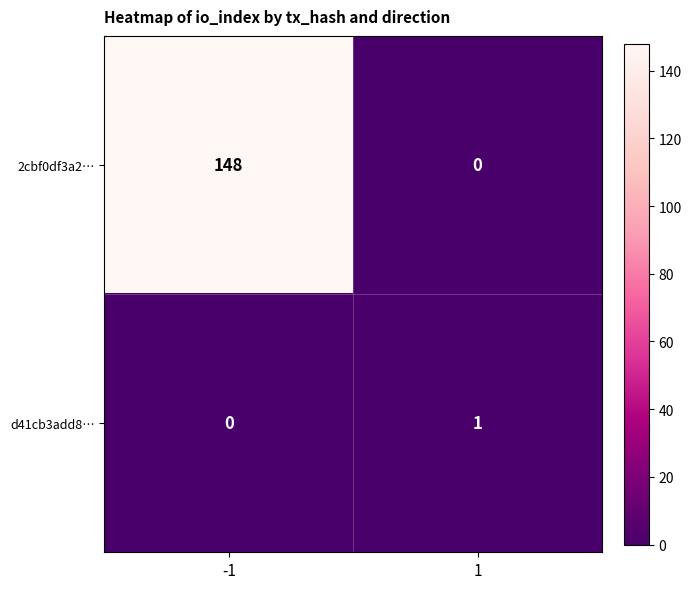

The 2cbf0df3a2… series shows 263 at -1. True or false?

False